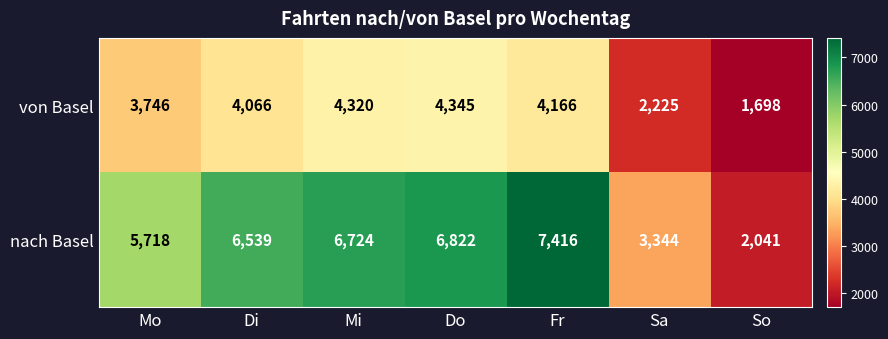

At which category is the sum across all series the highest?

Fr